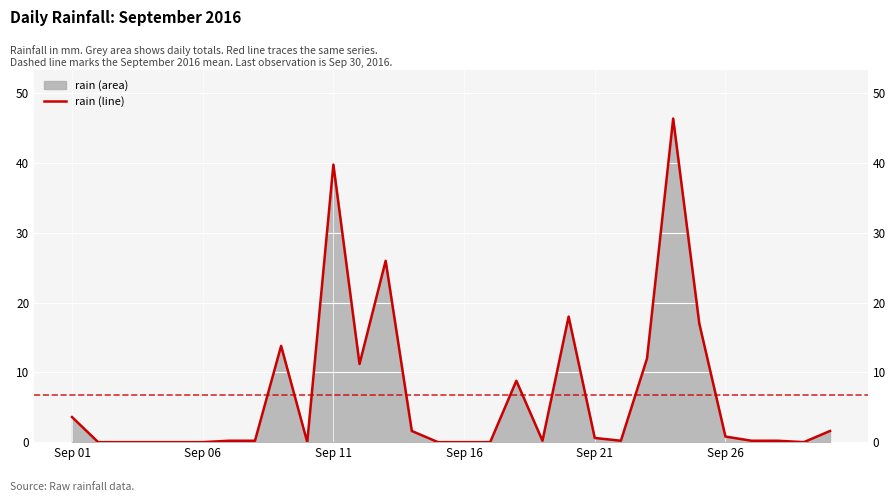

The value at Sep 16 is 0.0. True or false?

True